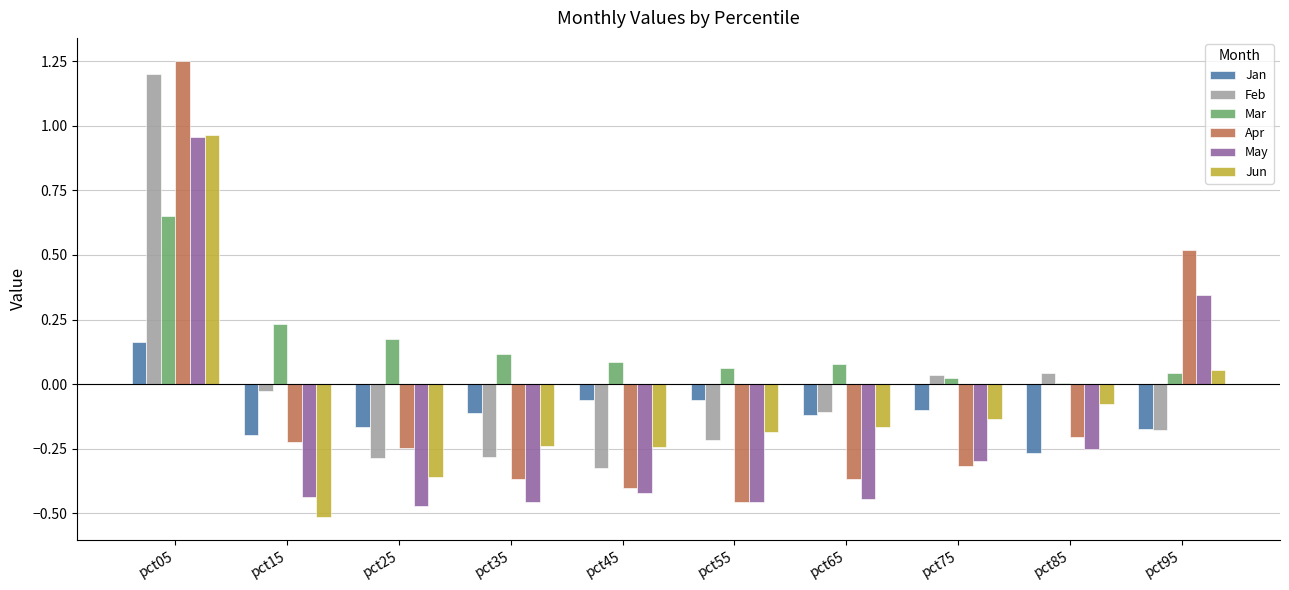

True or false: Jun has a value of -0.2 at pct75.

False